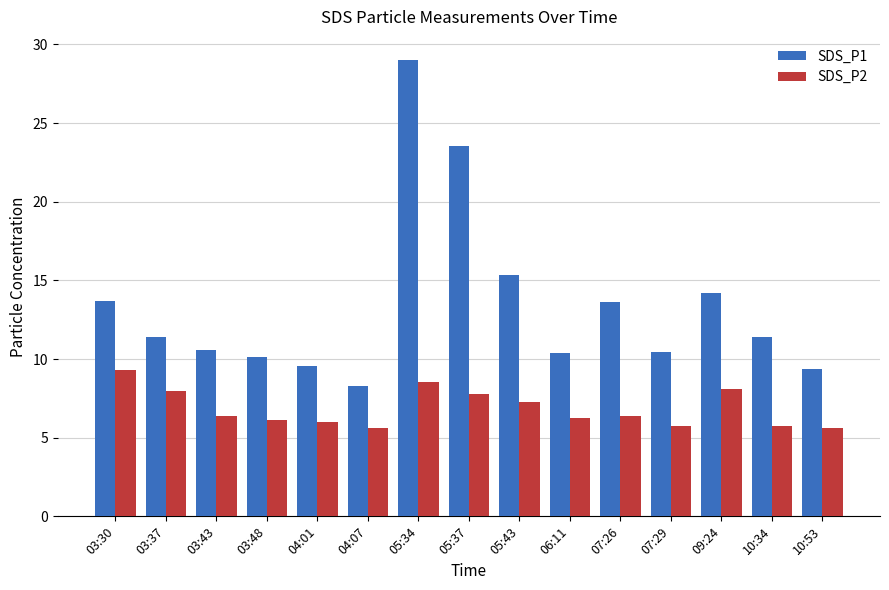

What is the difference between the maximum and minimum values in the SDS_P1 series?

20.7